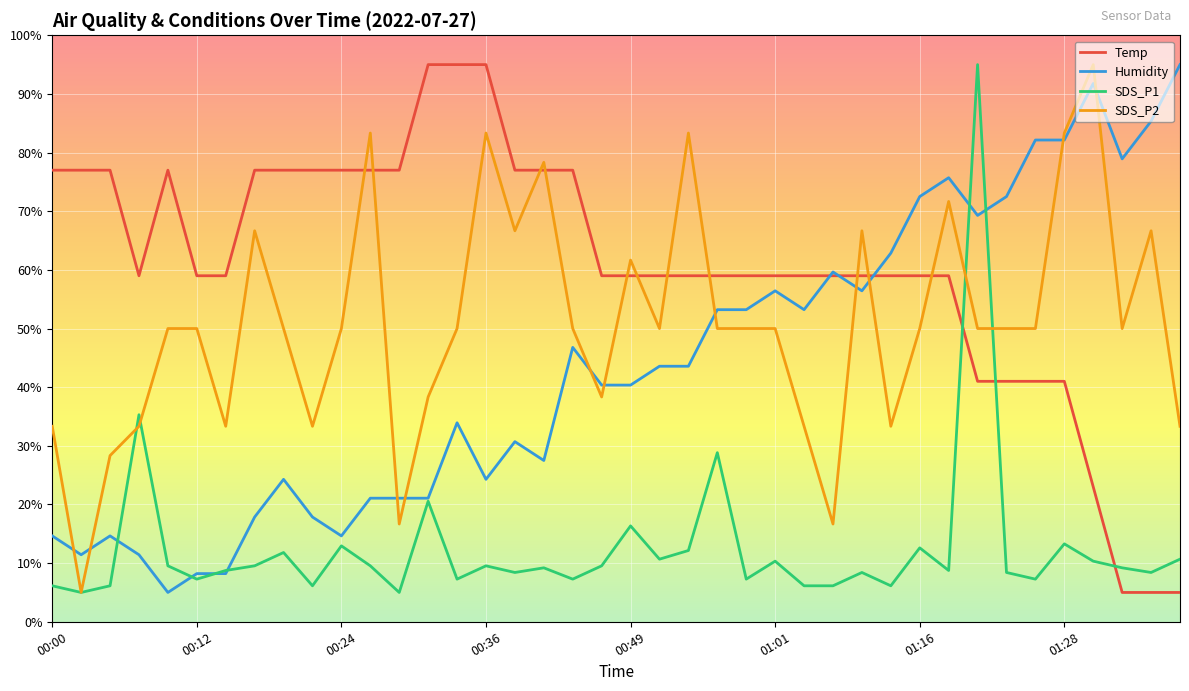

What is the lowest value of the Humidity series?

5.0